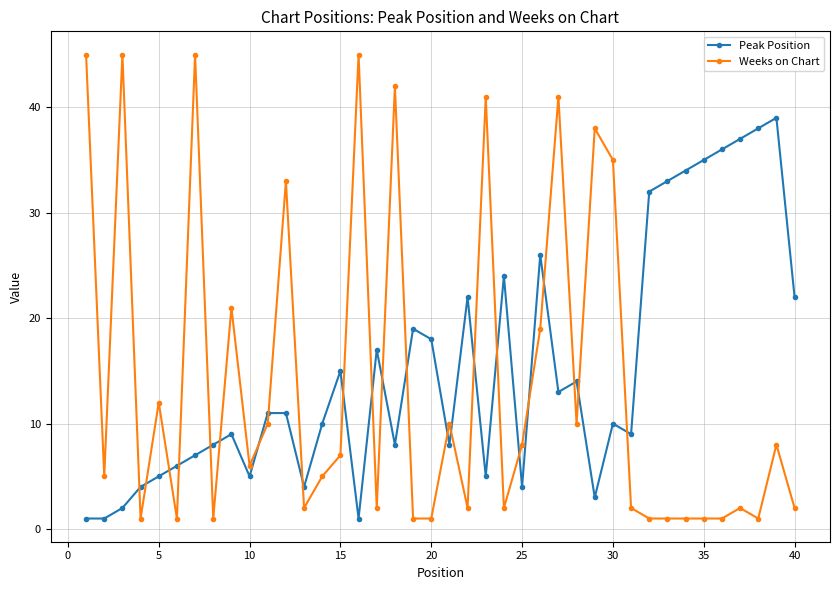

Rank the series by their maximum value, from highest to lowest.

Weeks on Chart, Peak Position